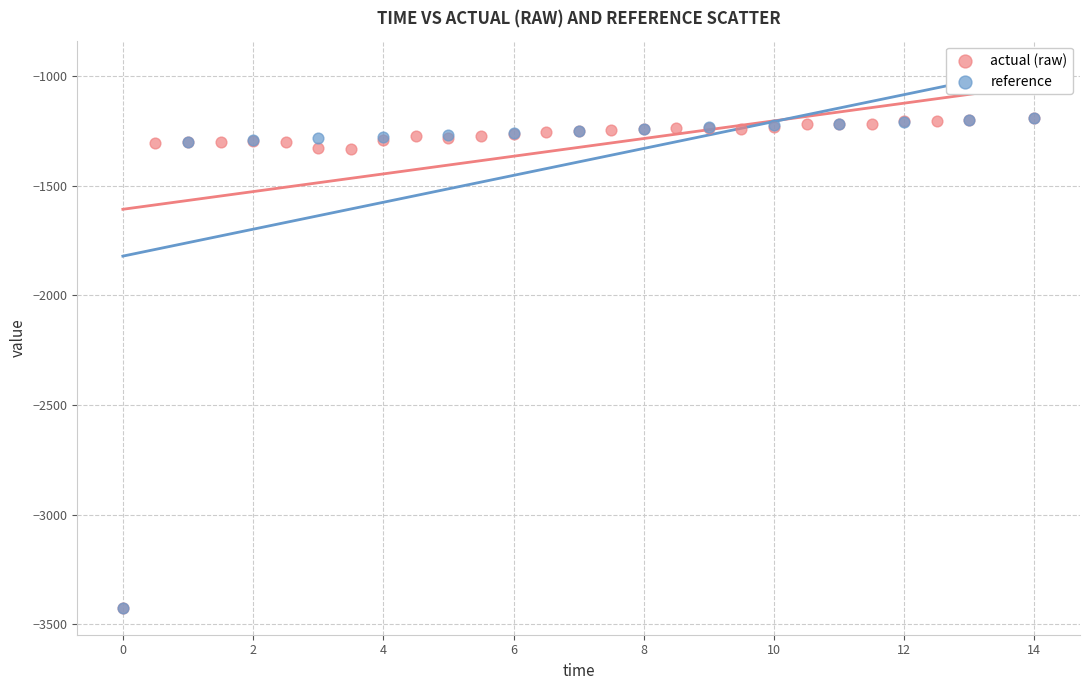

What are all the series names shown in the legend?

actual (raw), reference